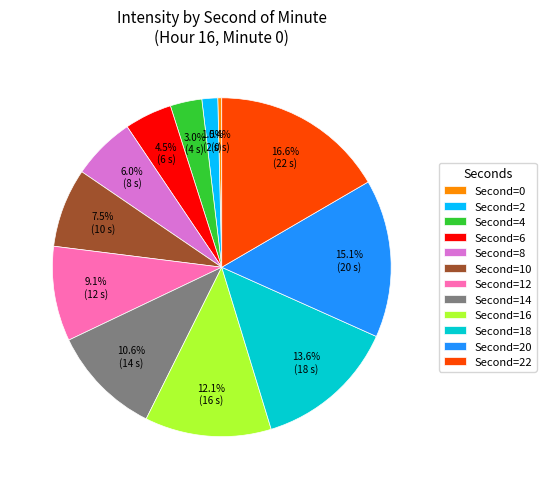

Which category has the biggest portion of the pie?

Second=22